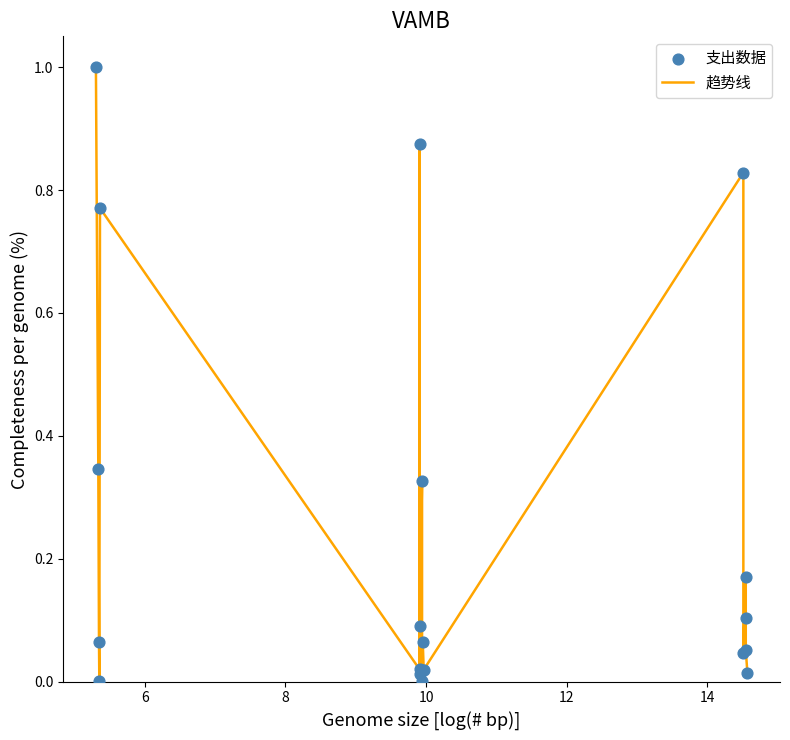

What is the difference between the maximum and minimum values?

1.0